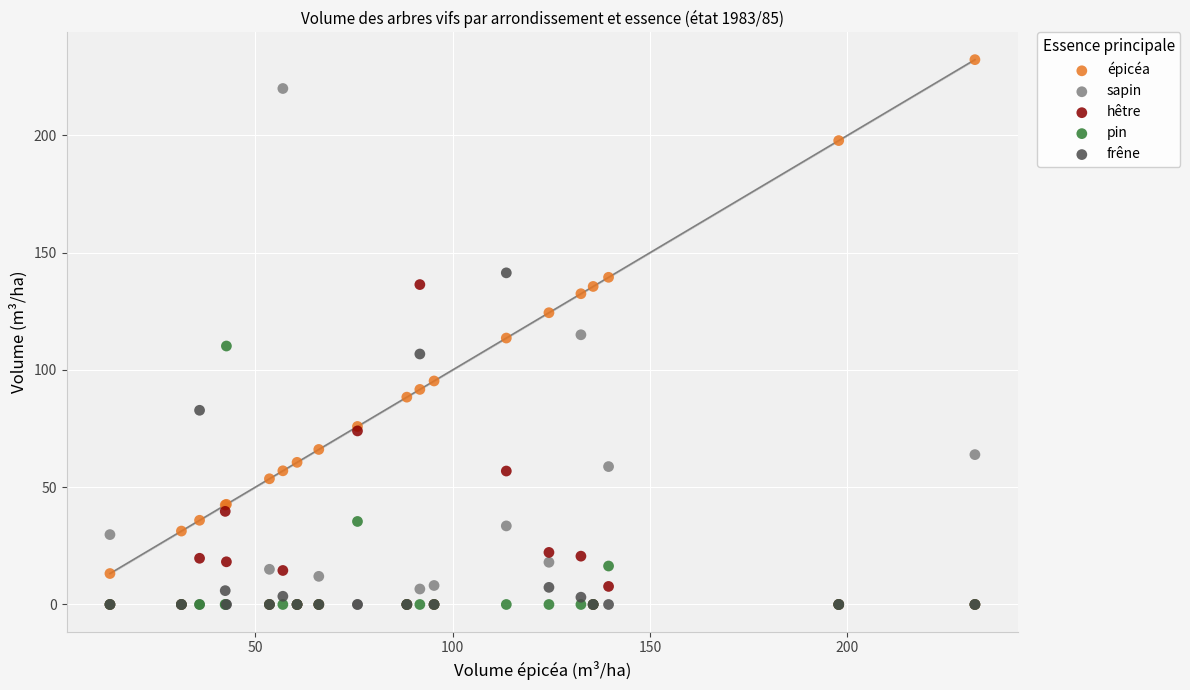

What are all the series names shown in the legend?

épicéa, sapin, hêtre, pin, frêne